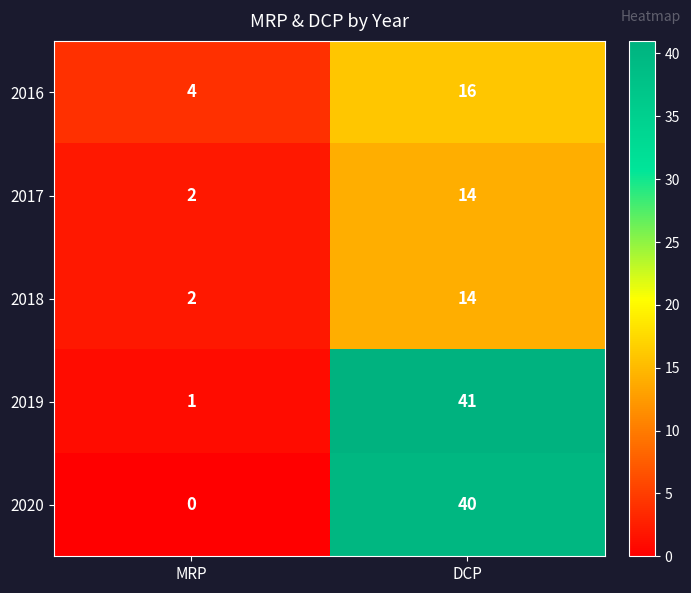

At which category is the sum across all series the highest?

DCP